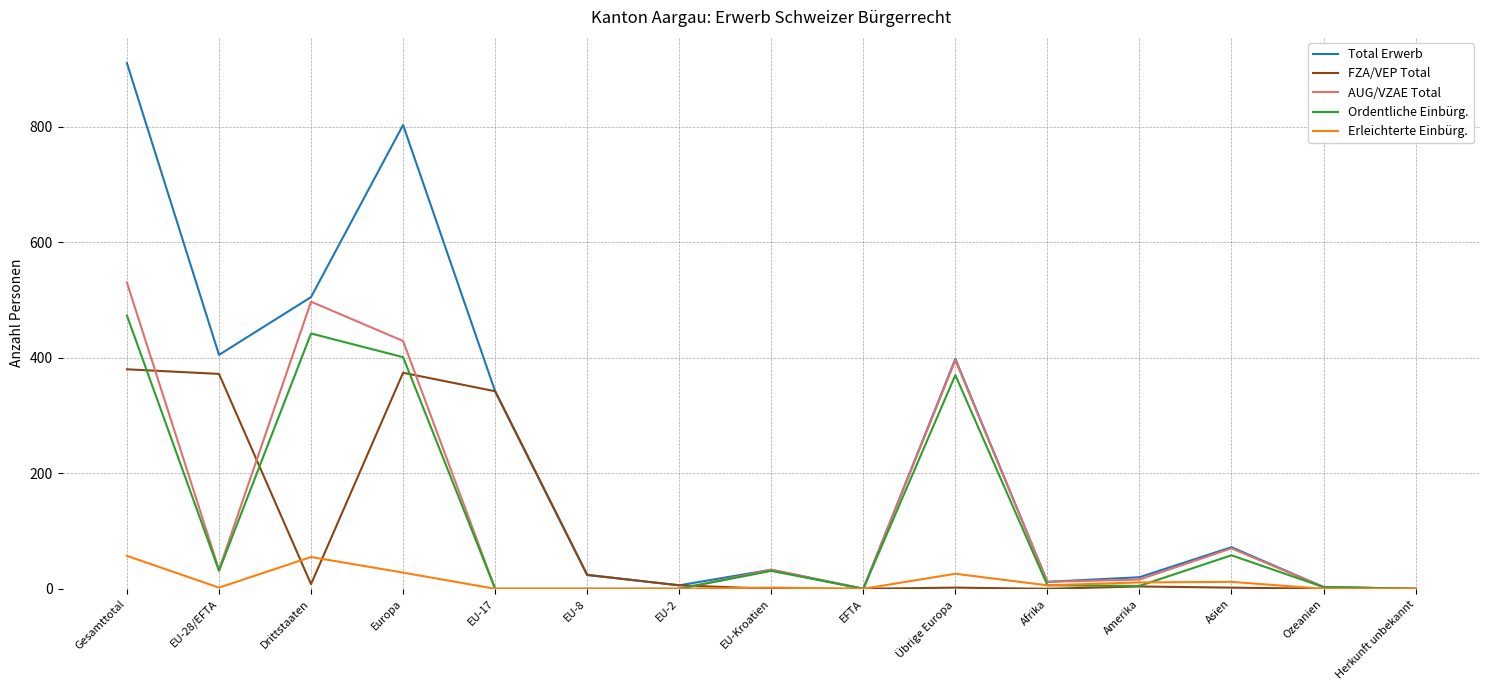

At which category is the sum across all series the highest?

Gesamttotal